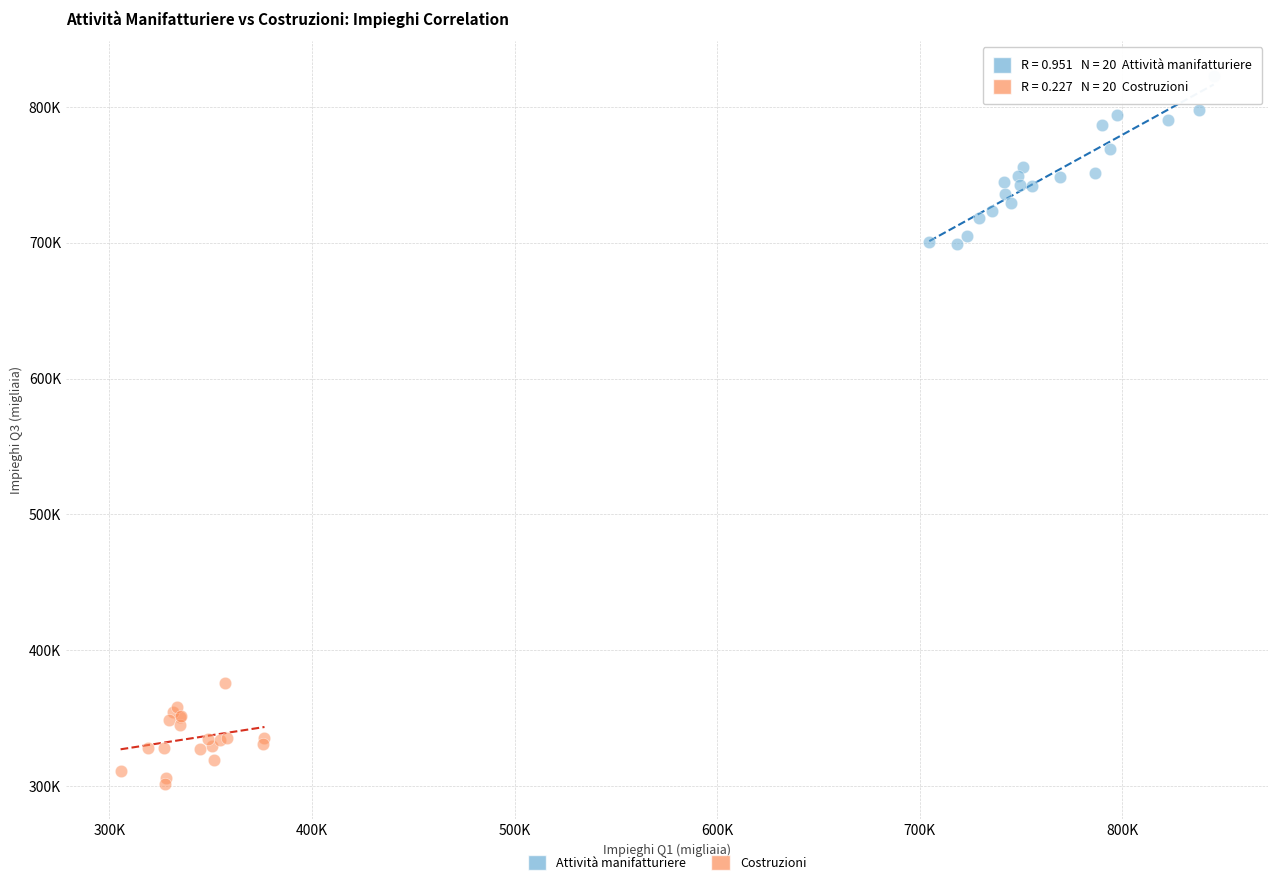

What are all the series names shown in the legend?

Attività manifatturiere, Costruzioni